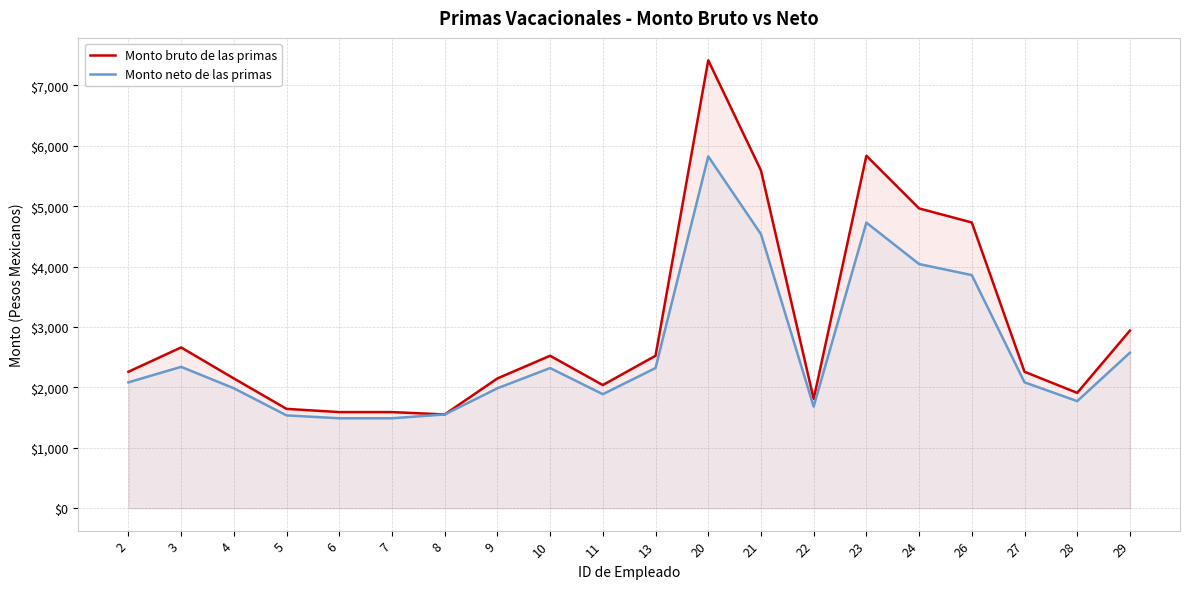

How many interior local peaks does the Monto neto de las primas series have?

4